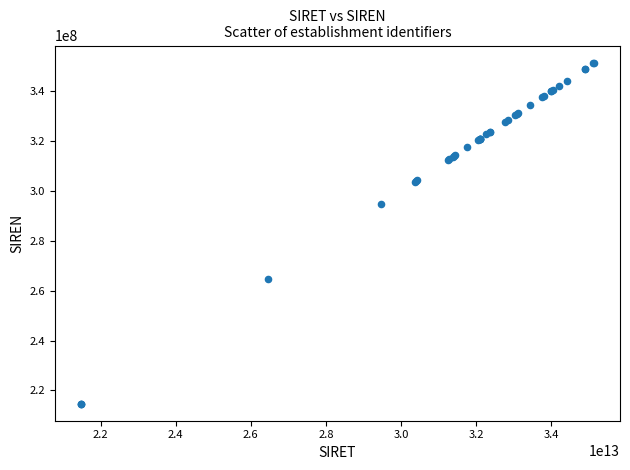

What Y value in the scatter plot is closest to 283048198?

294701404